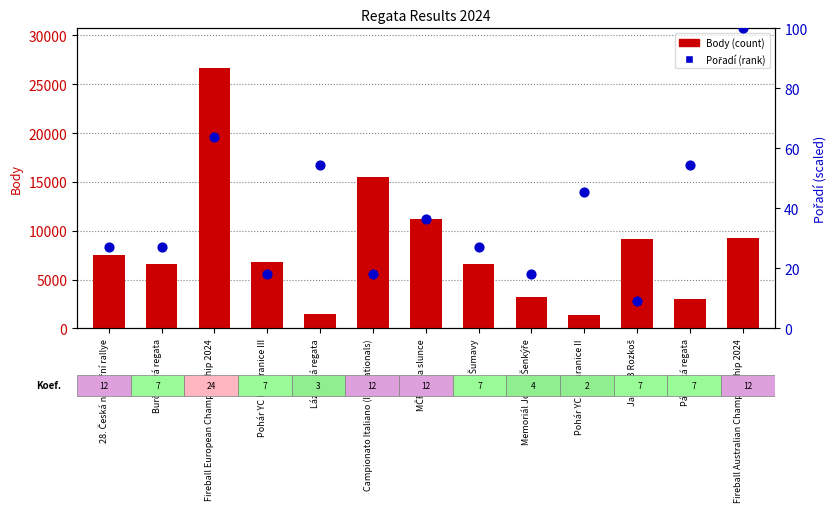

Which series has the widest spread of Y values?

Body (count)